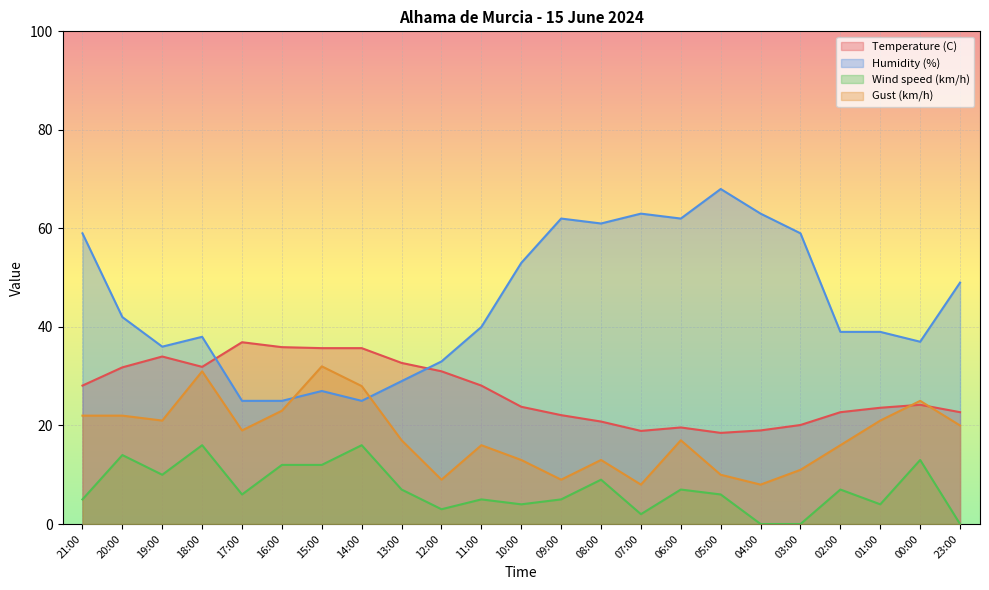

What is the lowest value of the Humidity (%) series?

25.0